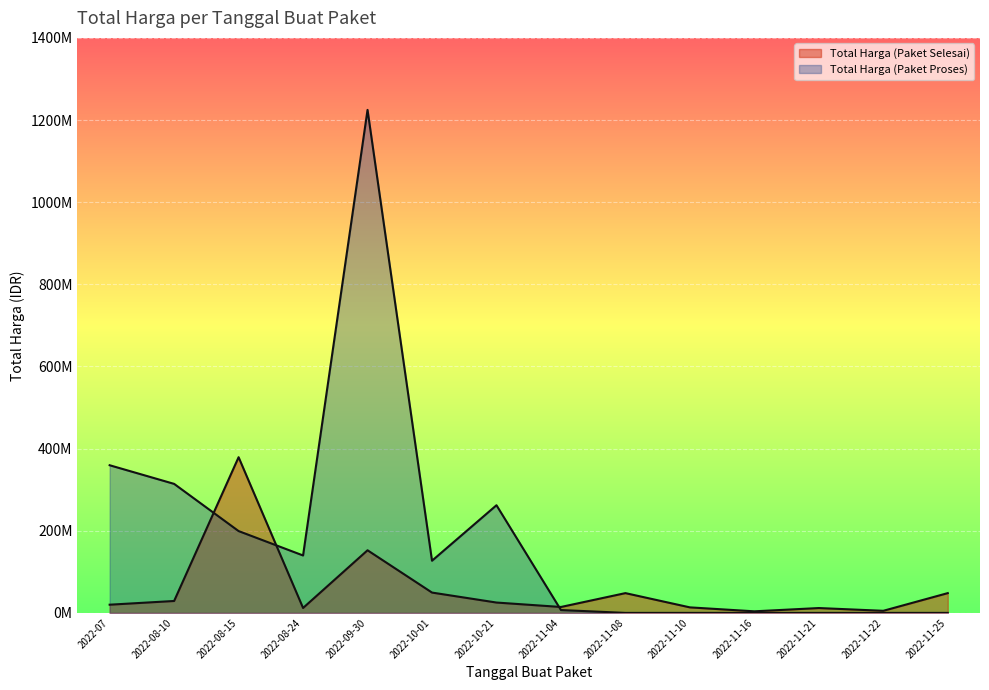

The value of Total Harga (Paket Proses) at 2022-11-25 is 506449673. True or false?

False